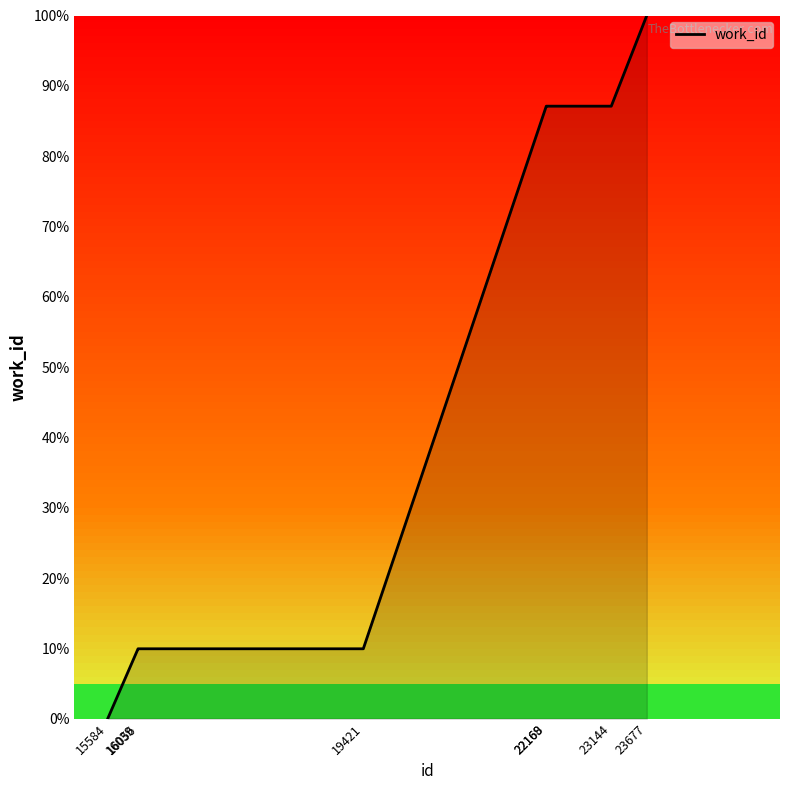

The value at 15584 is 0.0. True or false?

True